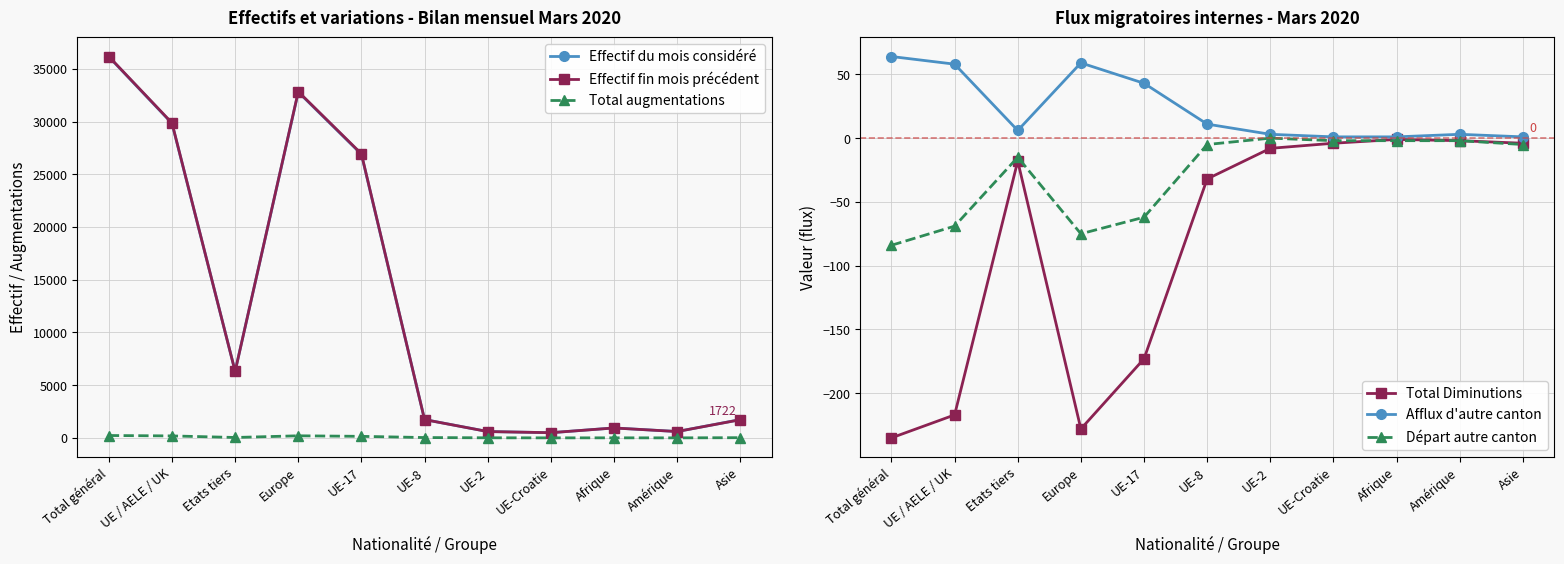

The Départ autre canton series shows -84 at Total général. True or false?

True